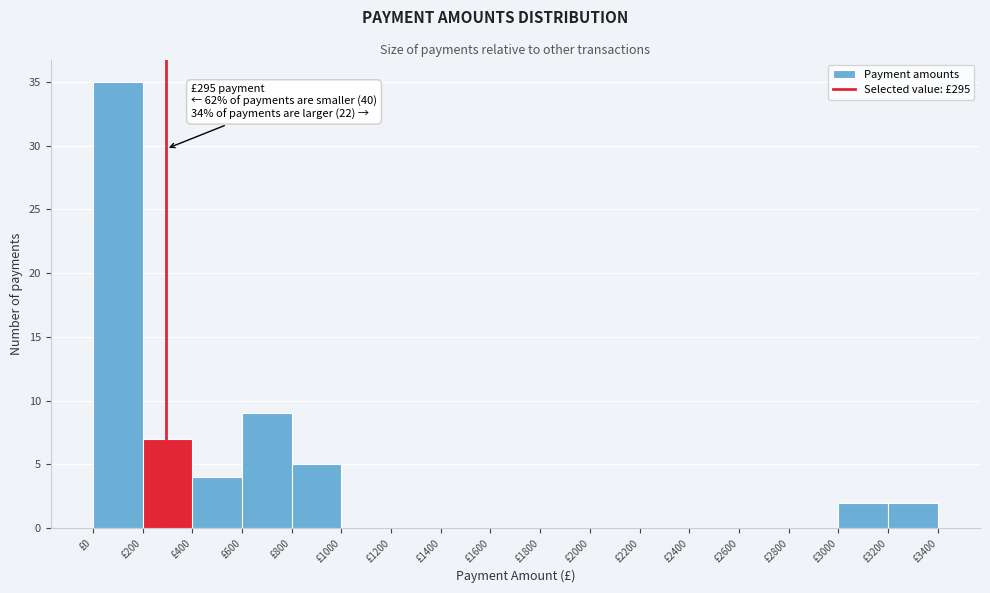

Which range on the x-axis has the tallest bar?

0 to 200